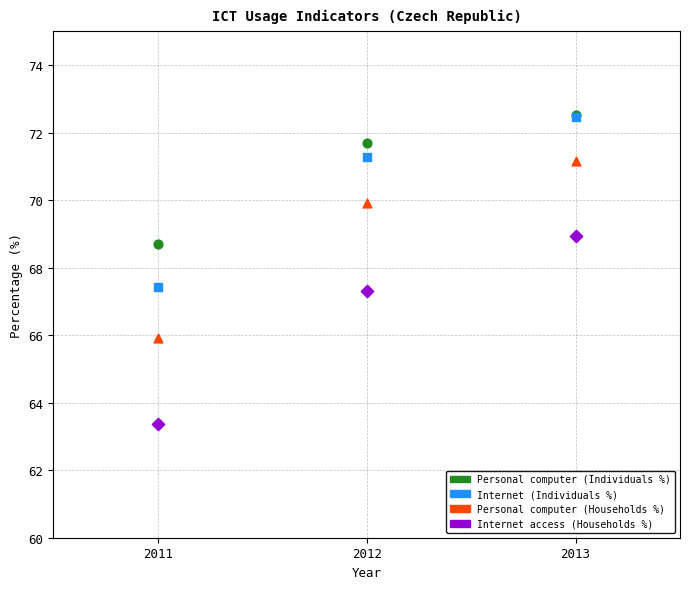

Which series has the widest spread of Y values?

Internet access (Households %)